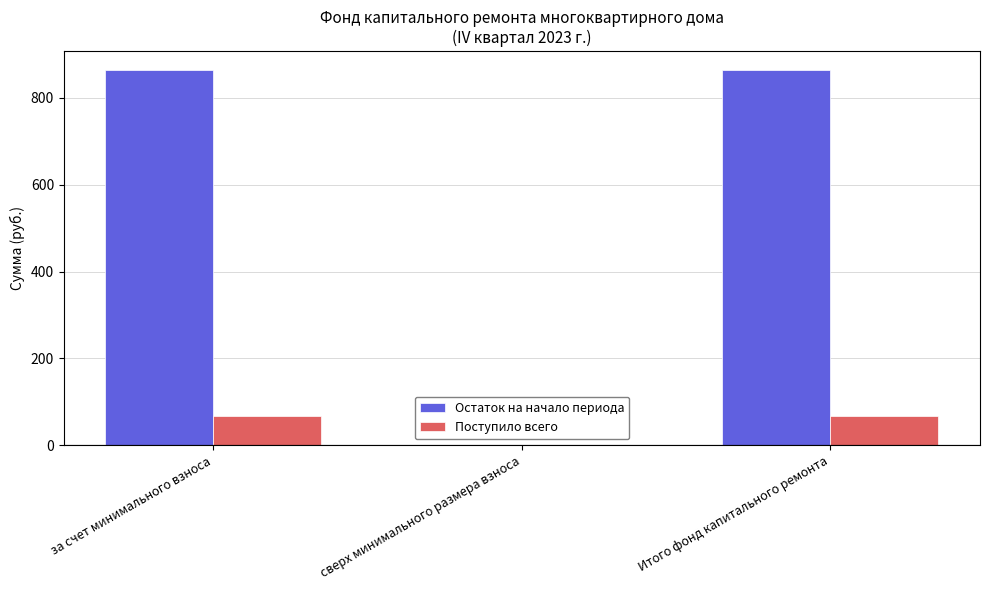

What is the sum of the Остаток на начало периода values at Итого фонд капитального ремонта and за счет минимального взноса?

1728.6